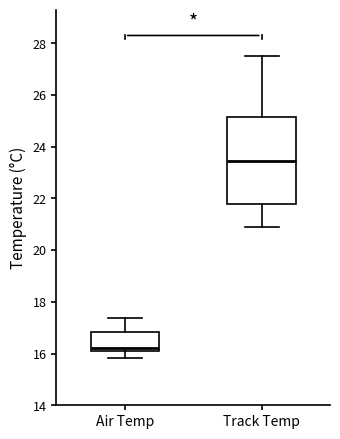

Comparing the boxes themselves (not the whiskers), which one is the tallest?

Track Temp